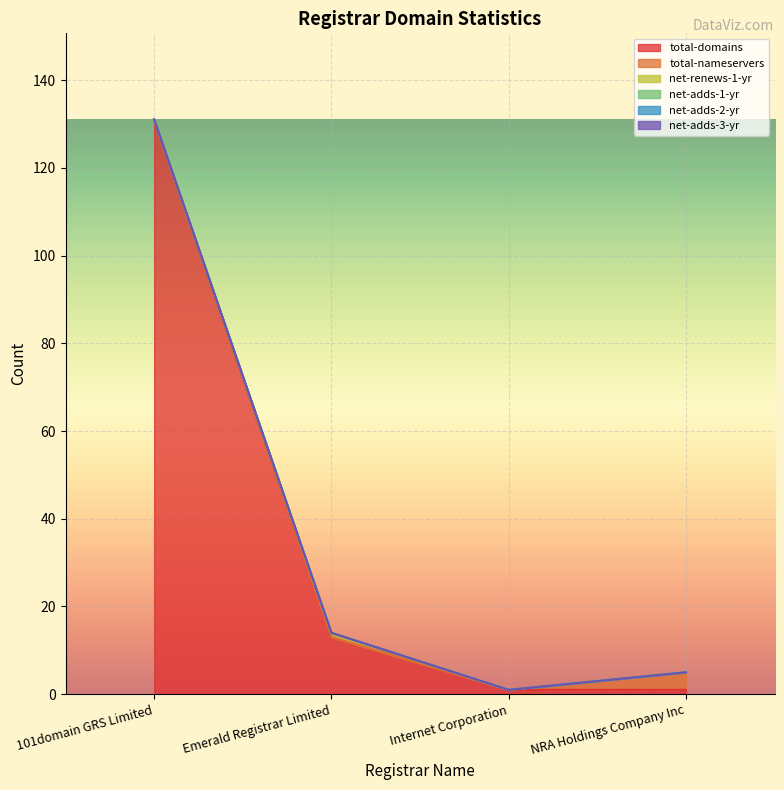

How many lines are shown in the chart?

6